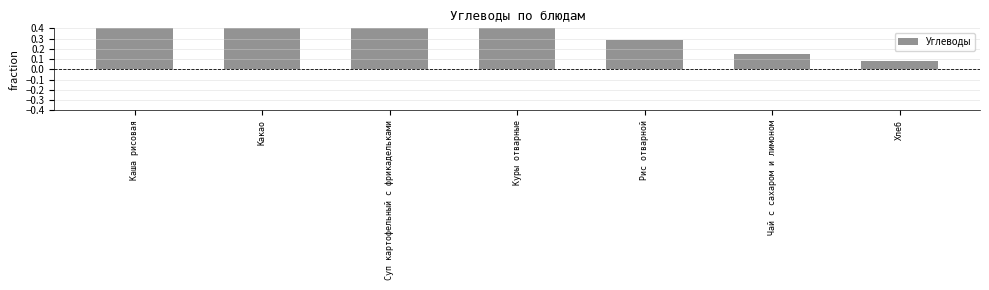

Does the chart contain any negative values?

No